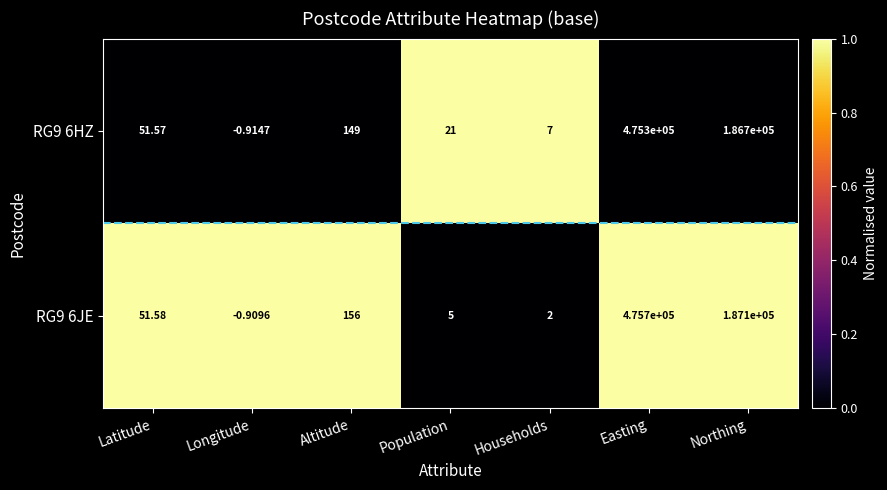

List the labels in order of RG9 6HZ value, largest first.

Easting, Northing, Altitude, Latitude, Population, Households, Longitude